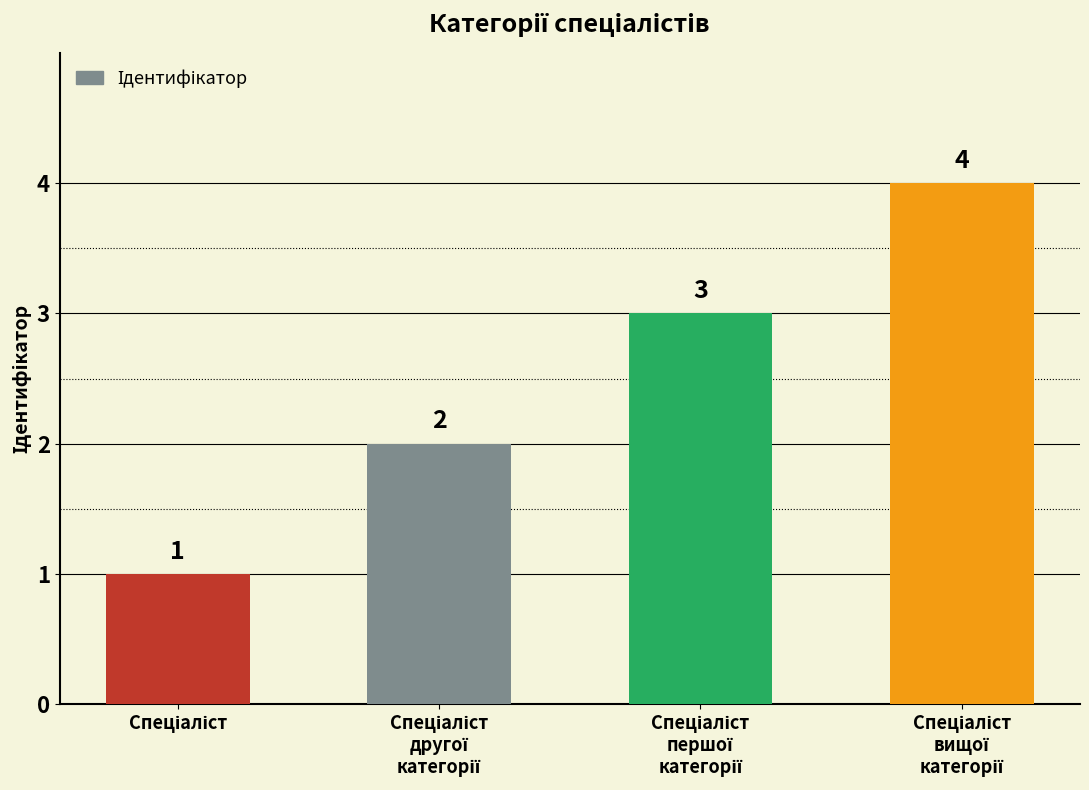

How many values are between 2 and 4?

3